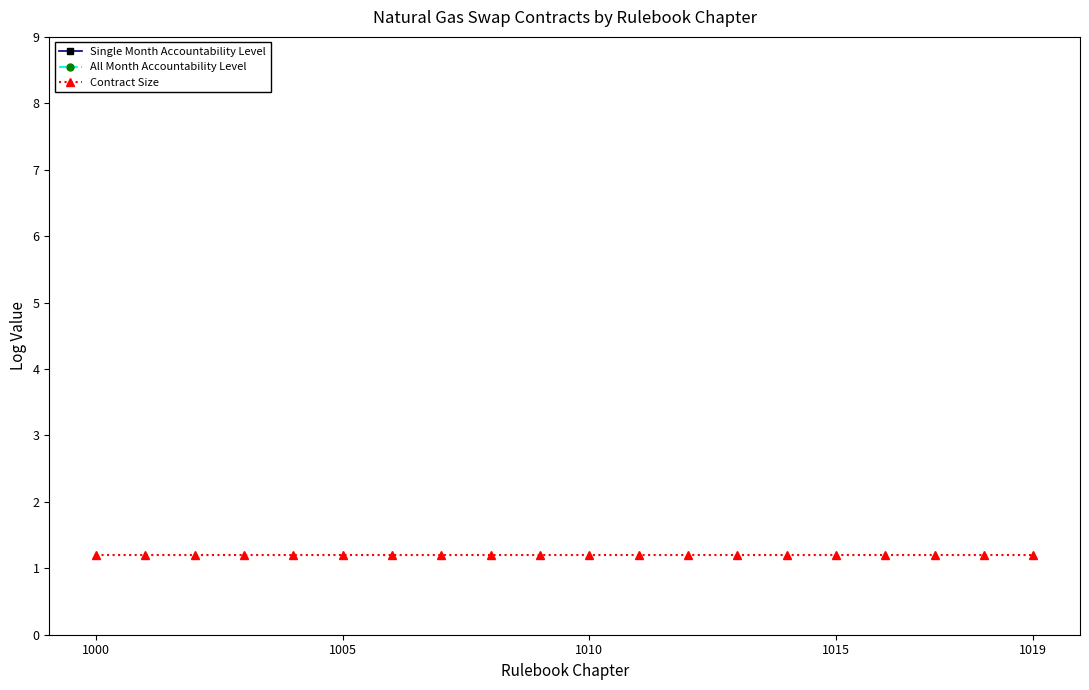

At which label does All Month Accountability Level reach its minimum?

1000